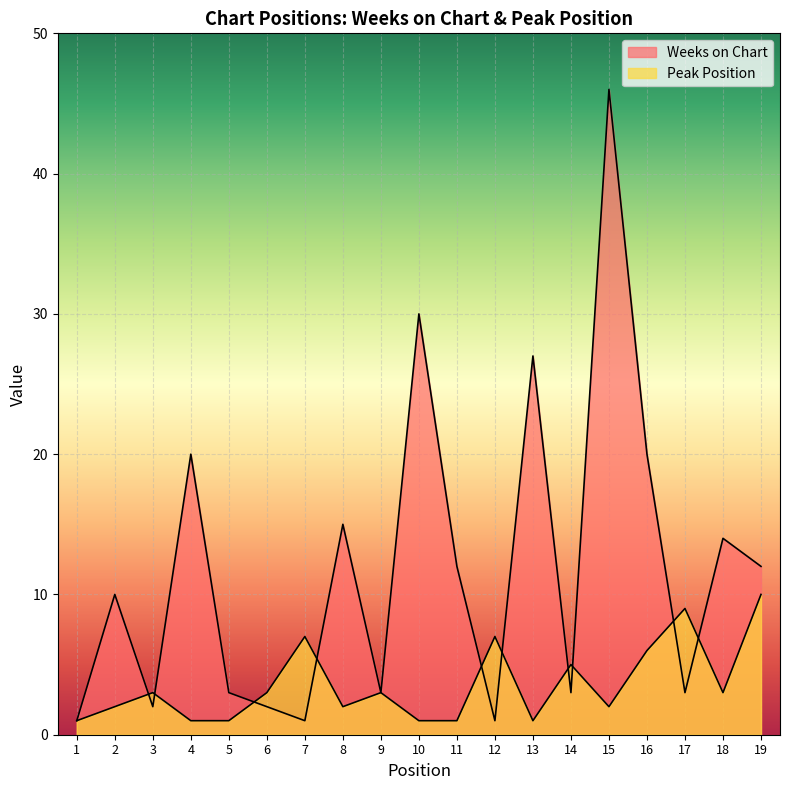

Reading right to left, what are all the values shown in this chart?

Weeks on Chart: 19=12	18=14	17=3	16=20	15=46	14=3	13=27	12=1	11=12	10=30	9=3	8=15	7=1	6=2	5=3	4=20	3=2	2=10	1=1
Peak Position: 19=10	18=3	17=9	16=6	15=2	14=5	13=1	12=7	11=1	10=1	9=3	8=2	7=7	6=3	5=1	4=1	3=3	2=2	1=1